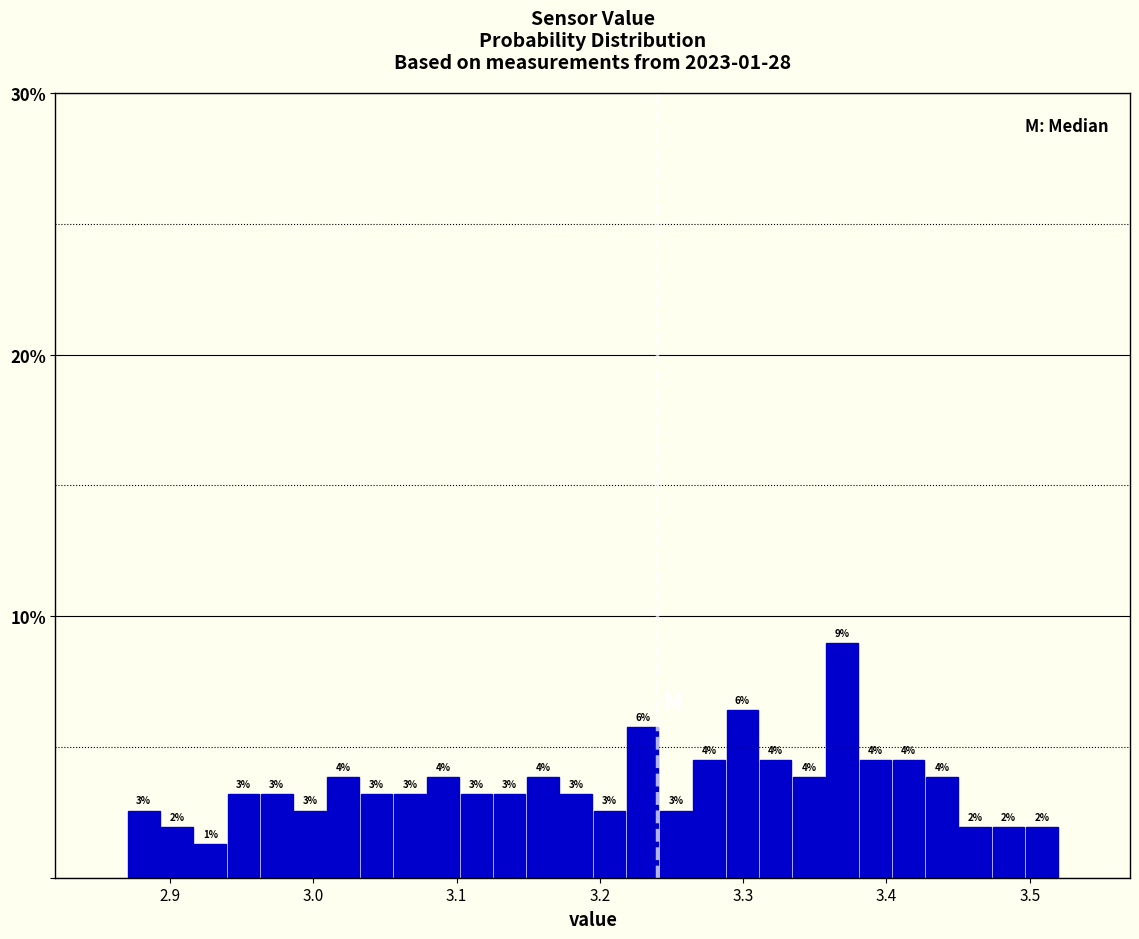

Read against the x-axis, roughly where is the centre of the tallest bar?

3.37